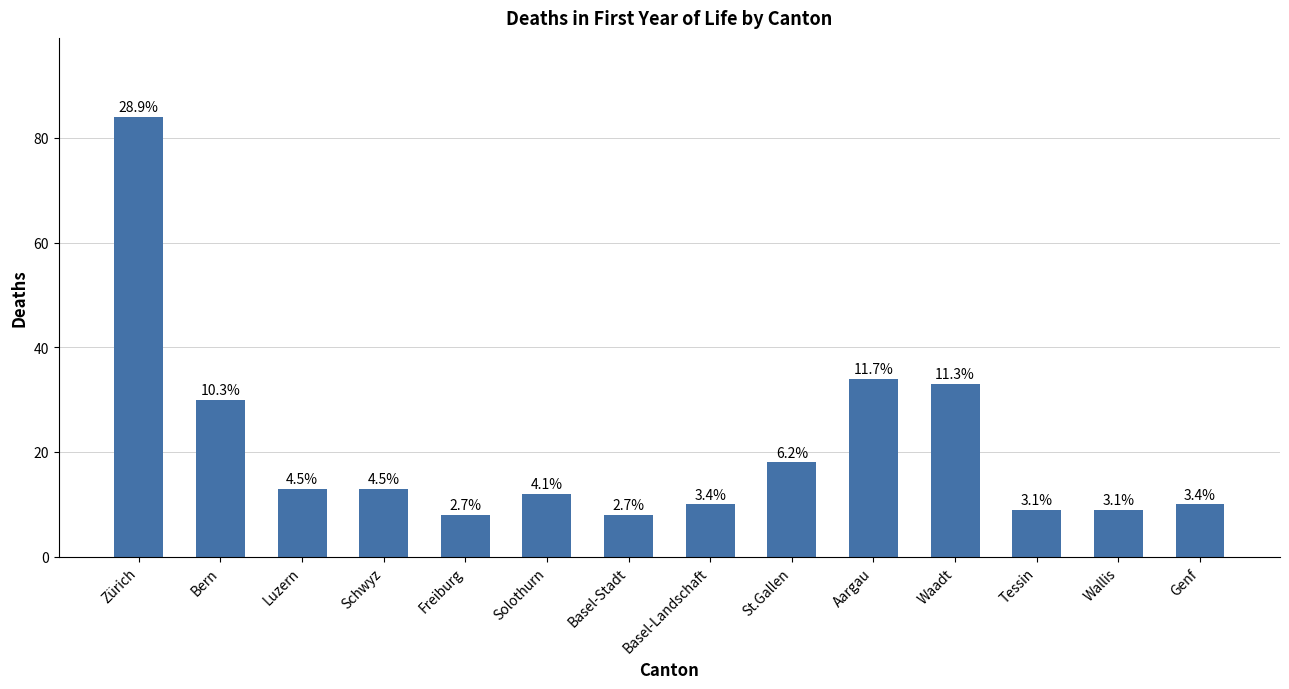

What is the value of the 1st bar from the left?

84